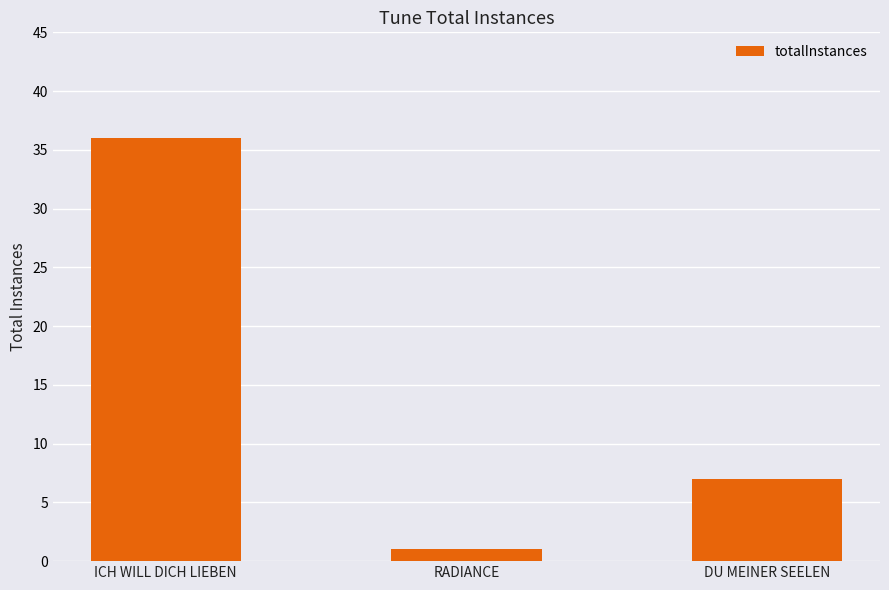

What is the label of the 3rd bar from the left?

DU MEINER SEELEN